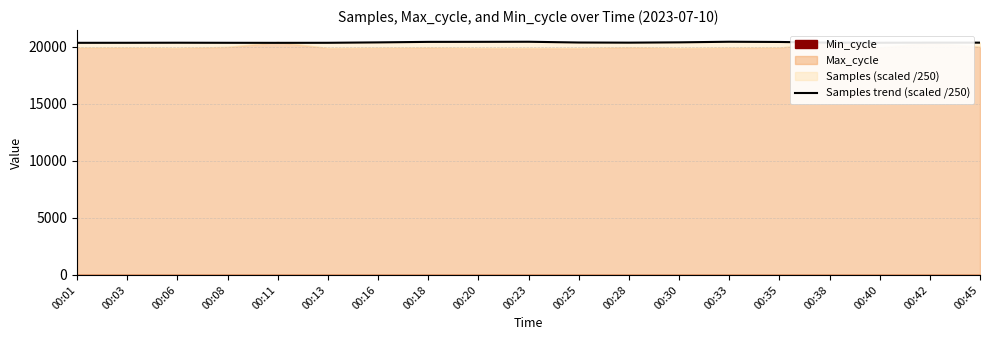

What is the value of the 8th point from the left?

20448.7